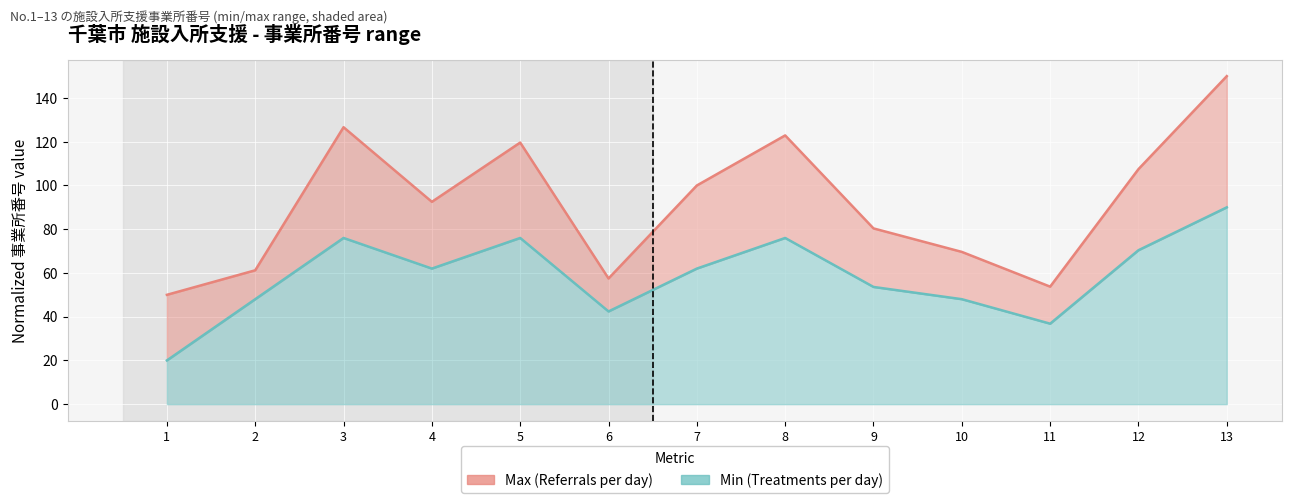

What is the average value of the Max (Referrals) series?

91.7